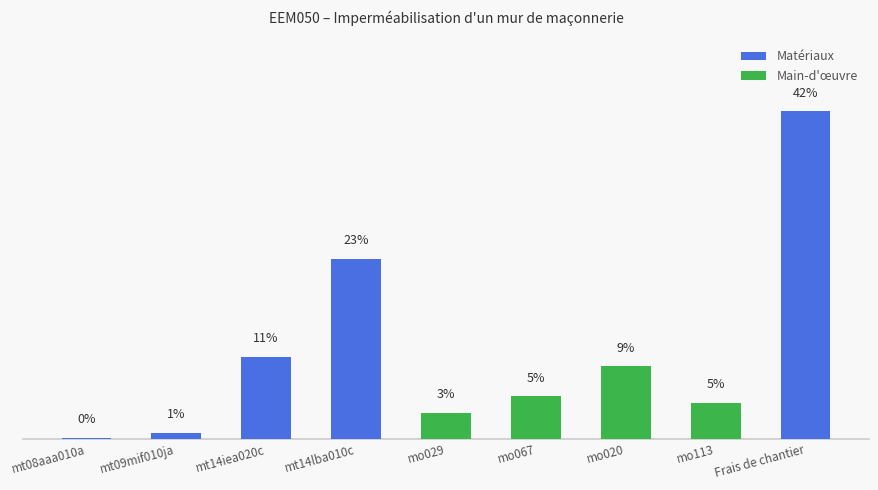

Which label corresponds to the smallest value in the chart?

mt08aaa010a